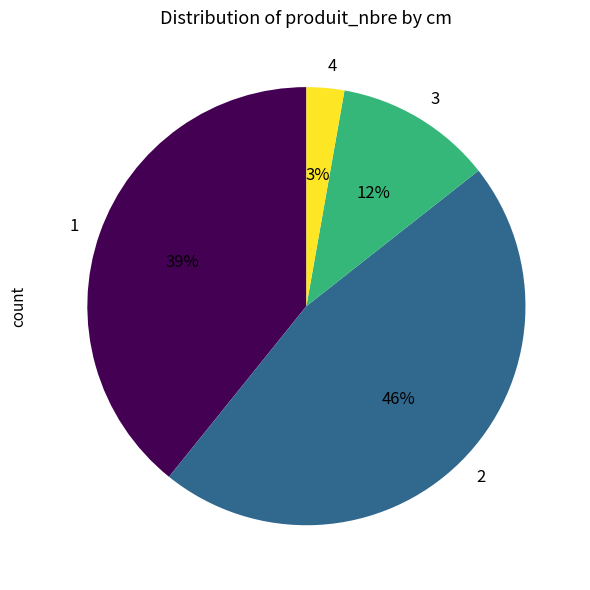

Which slice is the largest?

2